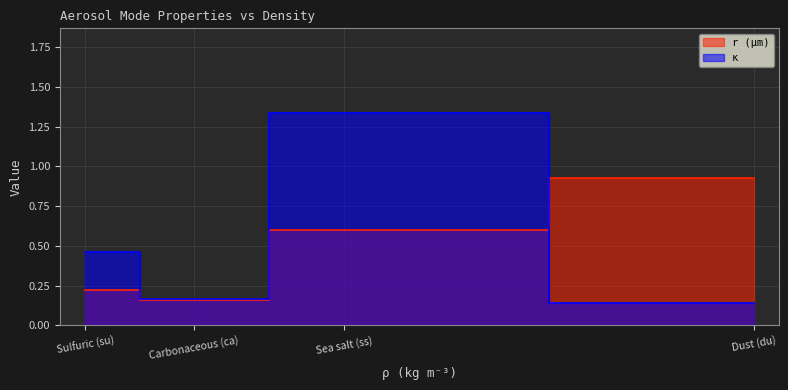

Reading right to left, list all the values displayed in this chart.

r (µm): Sulfuric (su)=0.2	Carbonaceous (ca)=0.2	Sea salt (ss)=0.6	Dust (du)=0.9
κ: Sulfuric (su)=0.5	Carbonaceous (ca)=0.2	Sea salt (ss)=1.3	Dust (du)=0.1